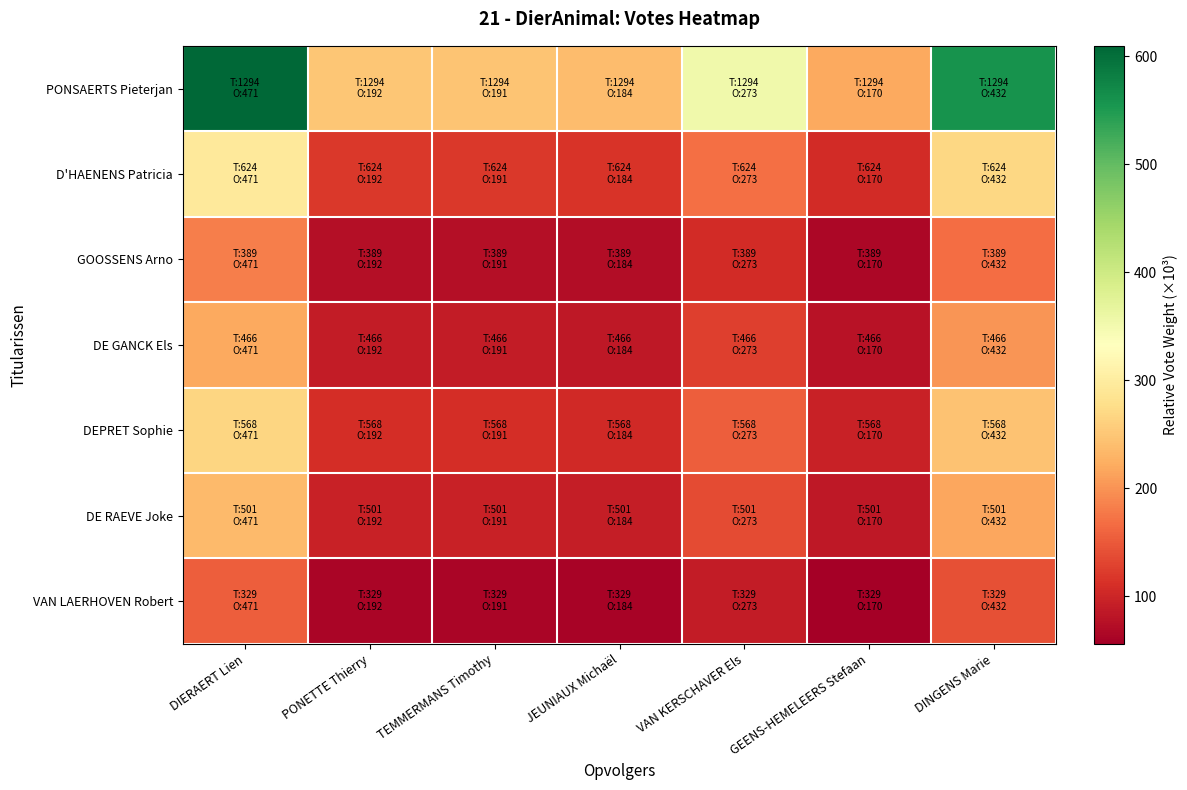

Reading right to left, extract all data points from this chart.

PONSAERTS Pieterjan: DINGENS Marie=559.0	GEENS-HEMELEERS Stefaan=220.0	VAN KERSCHAVER Els=353.3	JEUNIAUX Michaël=238.1	TEMMERMANS Timothy=247.2	PONETTE Thierry=248.4	DIERAERT Lien=609.5
D'HAENENS Patricia: DINGENS Marie=269.6	GEENS-HEMELEERS Stefaan=106.1	VAN KERSCHAVER Els=170.4	JEUNIAUX Michaël=114.8	TEMMERMANS Timothy=119.2	PONETTE Thierry=119.8	DIERAERT Lien=293.9
GOOSSENS Arno: DINGENS Marie=168.0	GEENS-HEMELEERS Stefaan=66.1	VAN KERSCHAVER Els=106.2	JEUNIAUX Michaël=71.6	TEMMERMANS Timothy=74.3	PONETTE Thierry=74.7	DIERAERT Lien=183.2
DE GANCK Els: DINGENS Marie=201.3	GEENS-HEMELEERS Stefaan=79.2	VAN KERSCHAVER Els=127.2	JEUNIAUX Michaël=85.7	TEMMERMANS Timothy=89.0	PONETTE Thierry=89.5	DIERAERT Lien=219.5
DEPRET Sophie: DINGENS Marie=245.4	GEENS-HEMELEERS Stefaan=96.6	VAN KERSCHAVER Els=155.1	JEUNIAUX Michaël=104.5	TEMMERMANS Timothy=108.5	PONETTE Thierry=109.1	DIERAERT Lien=267.5
DE RAEVE Joke: DINGENS Marie=216.4	GEENS-HEMELEERS Stefaan=85.2	VAN KERSCHAVER Els=136.8	JEUNIAUX Michaël=92.2	TEMMERMANS Timothy=95.7	PONETTE Thierry=96.2	DIERAERT Lien=236.0
VAN LAERHOVEN Robert: DINGENS Marie=142.1	GEENS-HEMELEERS Stefaan=55.9	VAN KERSCHAVER Els=89.8	JEUNIAUX Michaël=60.5	TEMMERMANS Timothy=62.8	PONETTE Thierry=63.2	DIERAERT Lien=155.0